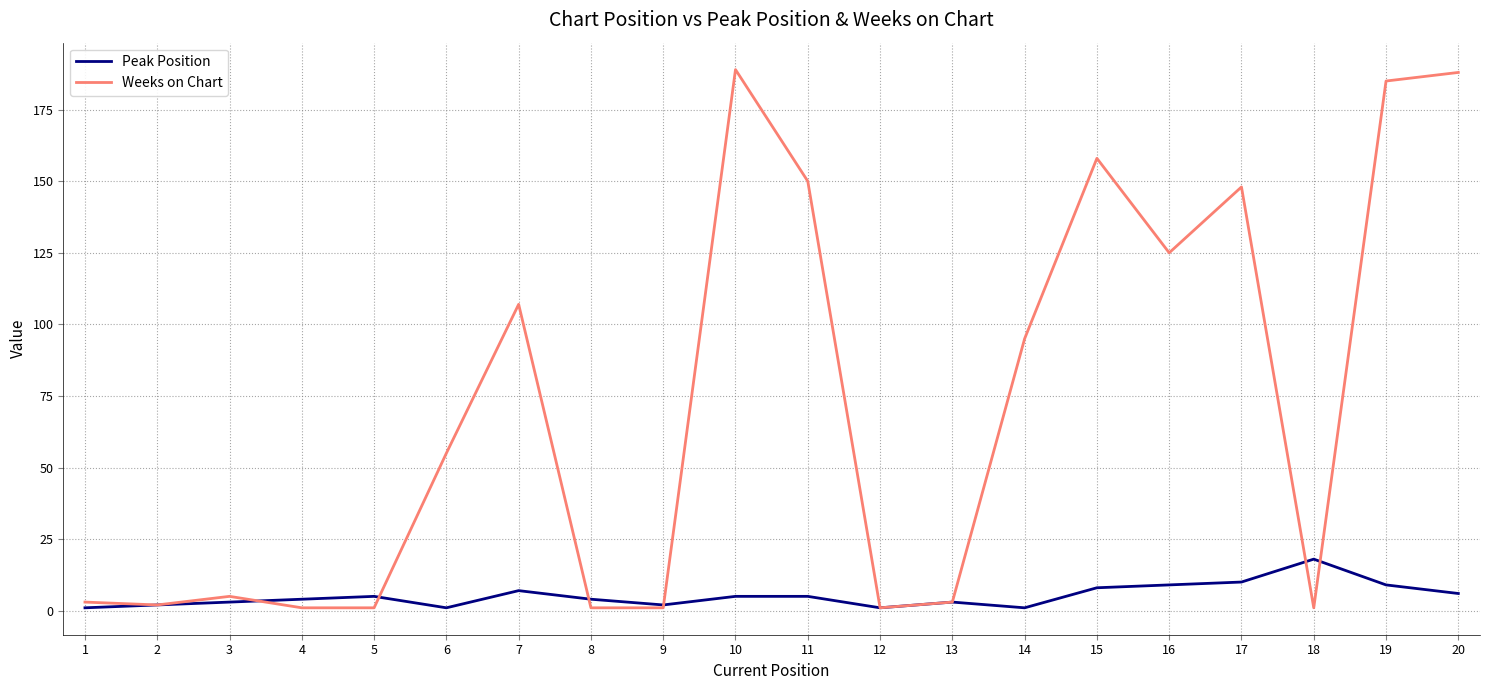

Which series has the largest total across all categories?

Weeks on Chart